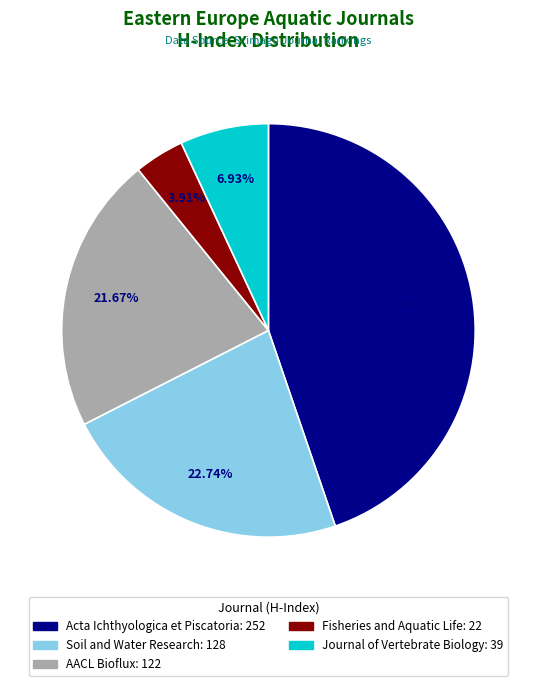

Do Acta Ichthyologica et Piscatoria and Soil and Water Research together represent more than half of the pie?

Yes